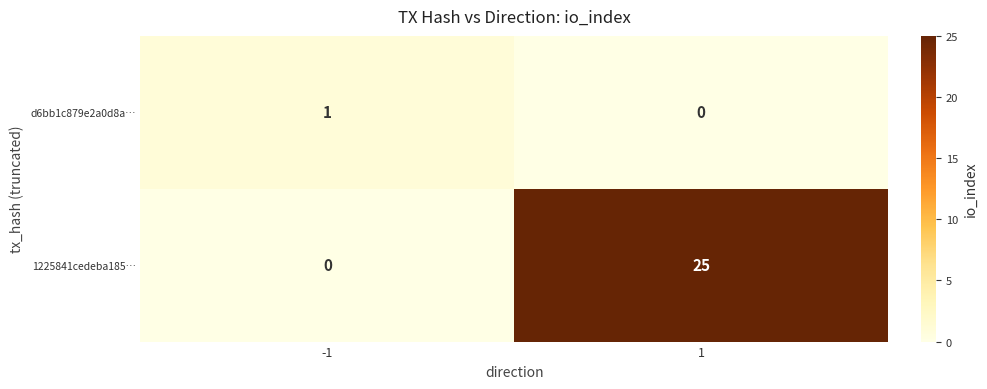

Is it true that 1225841cedeba185… equals 25 at 1?

True